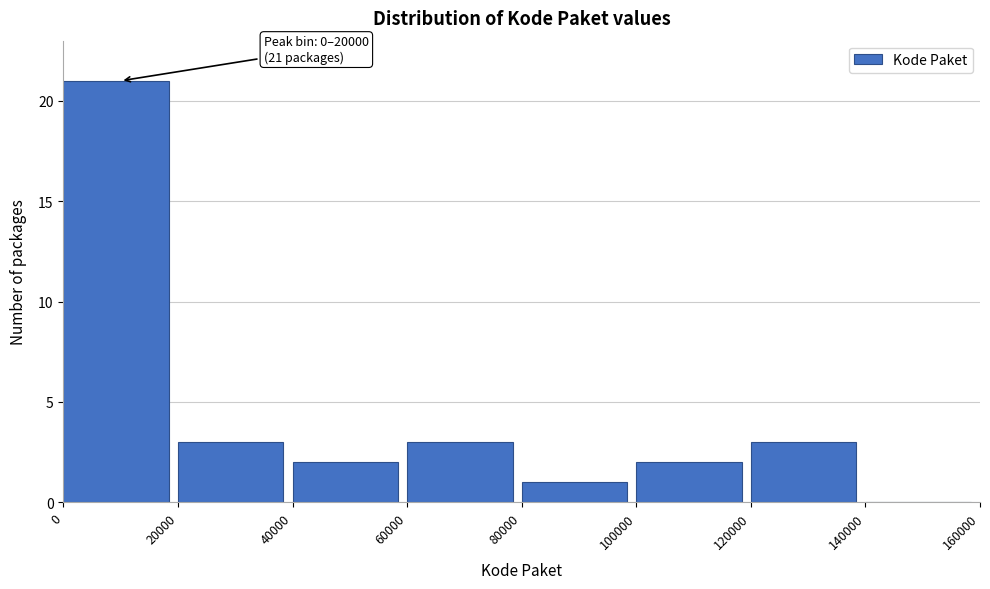

Over which range of the x-axis is the bar tallest?

0 to 20000